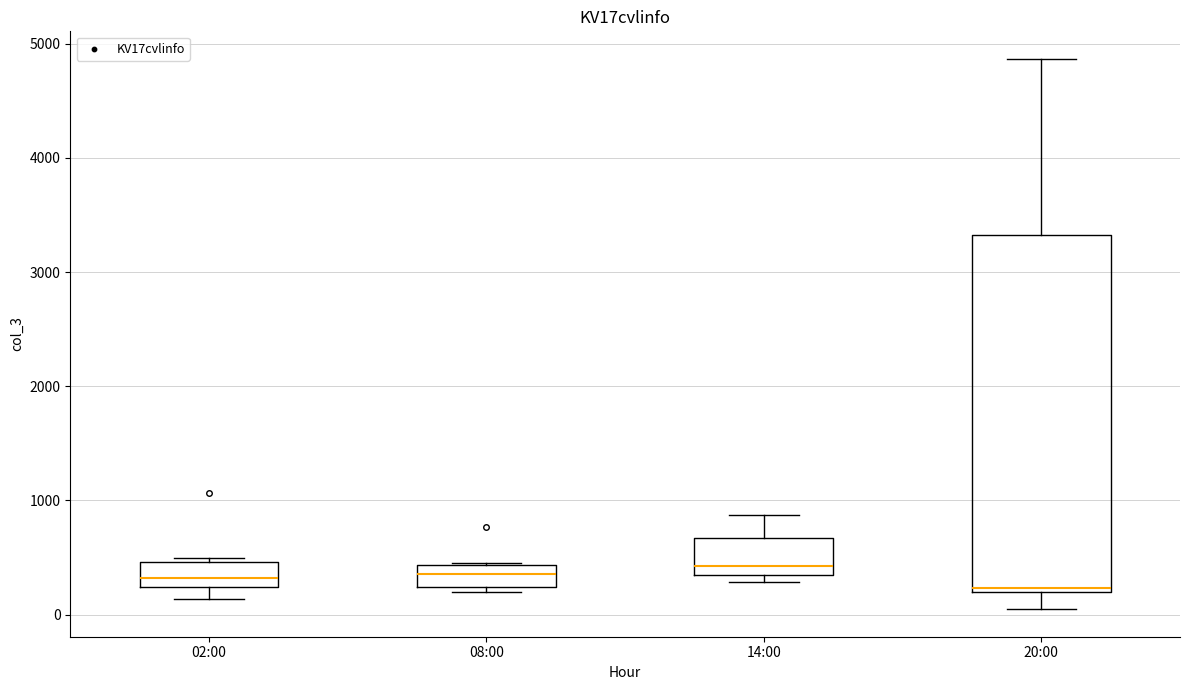

Which box is the tallest, from its lower edge to its upper edge?

20:00